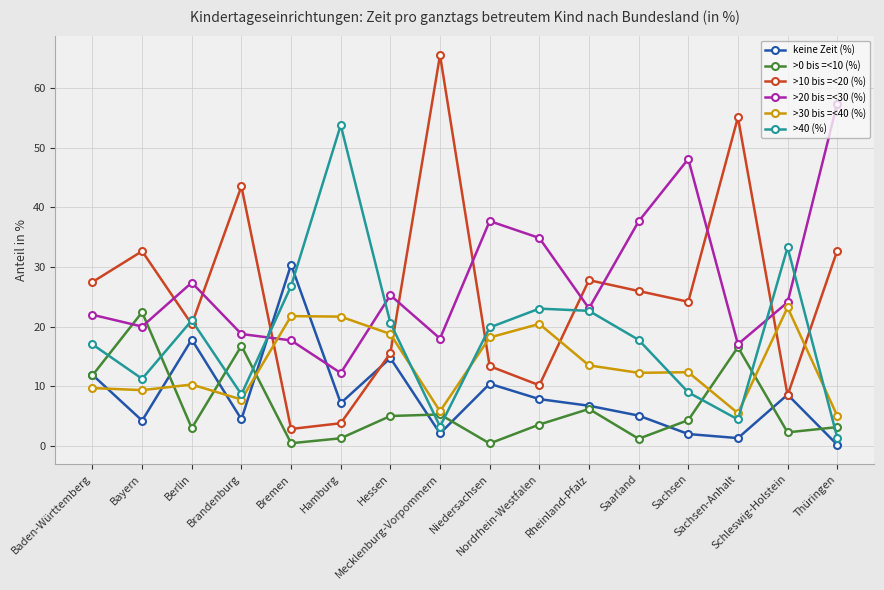

True or false: >0 bis =<10 (%) and >10 bis =<20 (%) intersect in this chart.

False